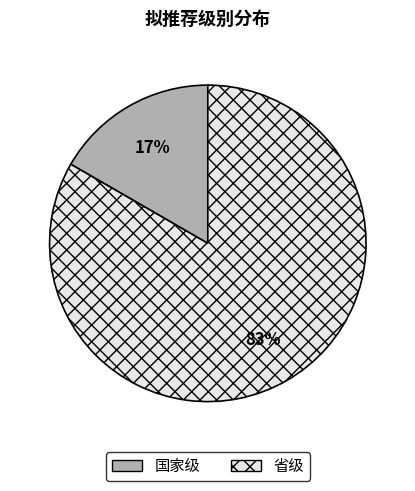

Between 国家级 and 省级, which is larger?

省级